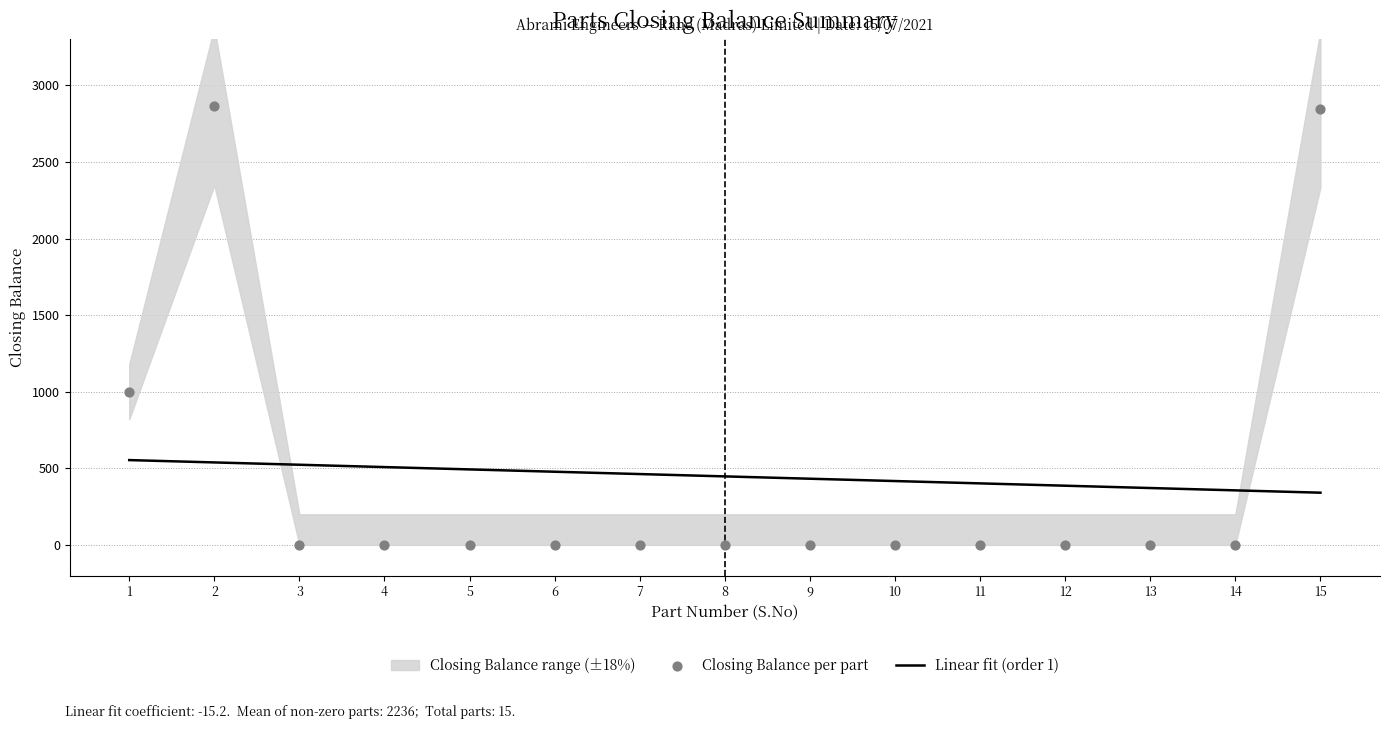

What is the minimum value for Linear fit (order 1)?

340.9